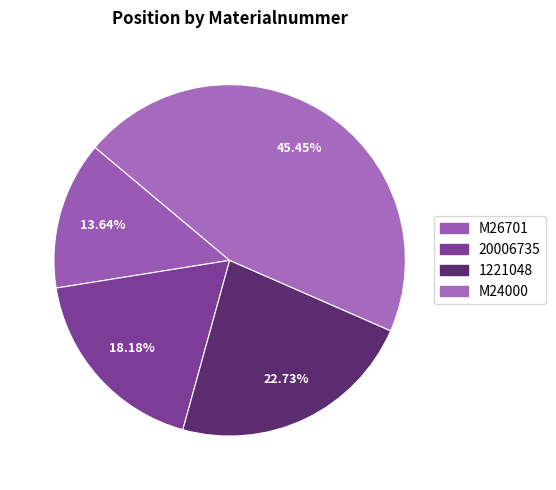

Is it true that 1221048 is 11% of the pie?

False